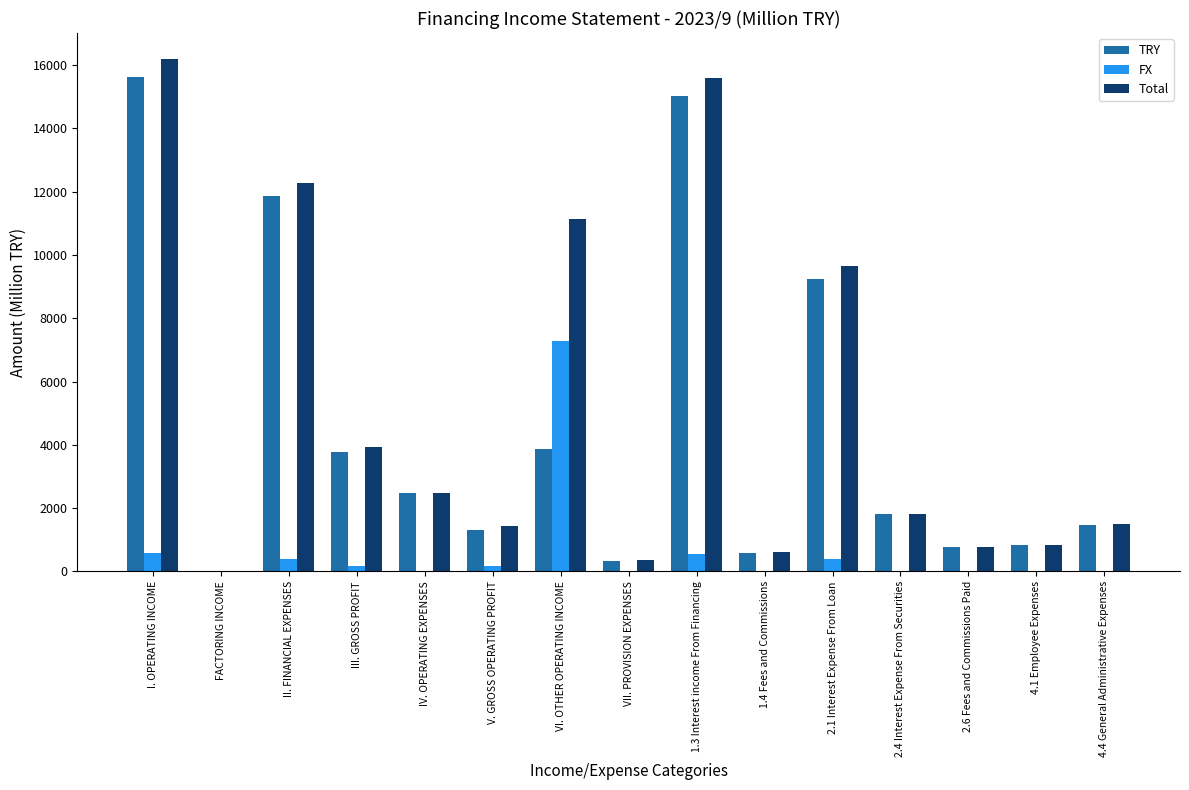

What is the sum of all Total values?

78609